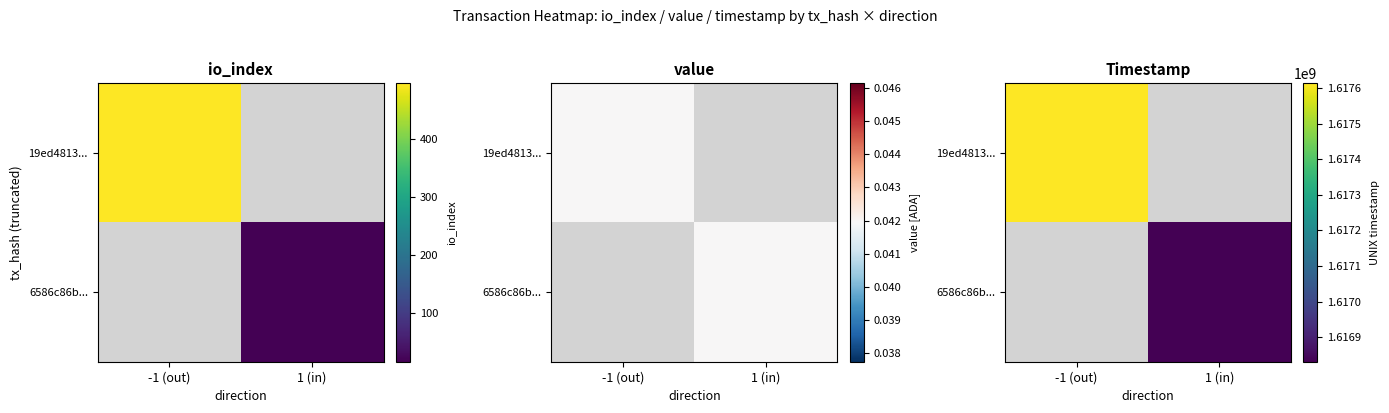

At which category does the chart reach its peak across all series?

-1 (out)